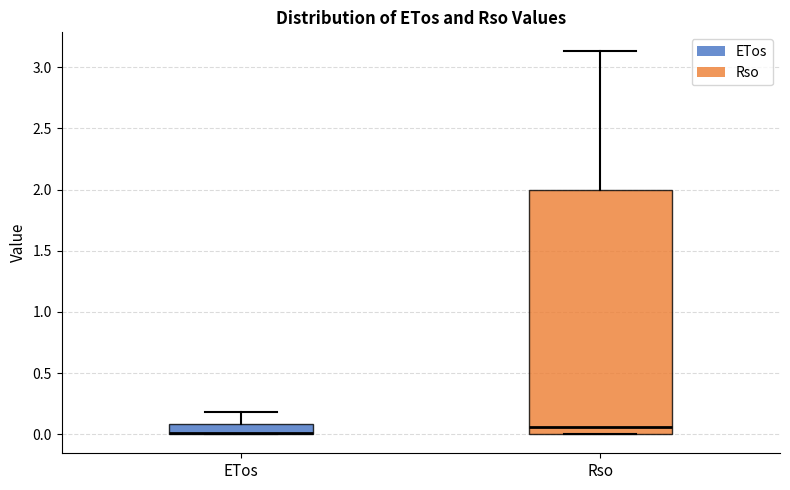

Which box is the tallest, from its lower edge to its upper edge?

Rso